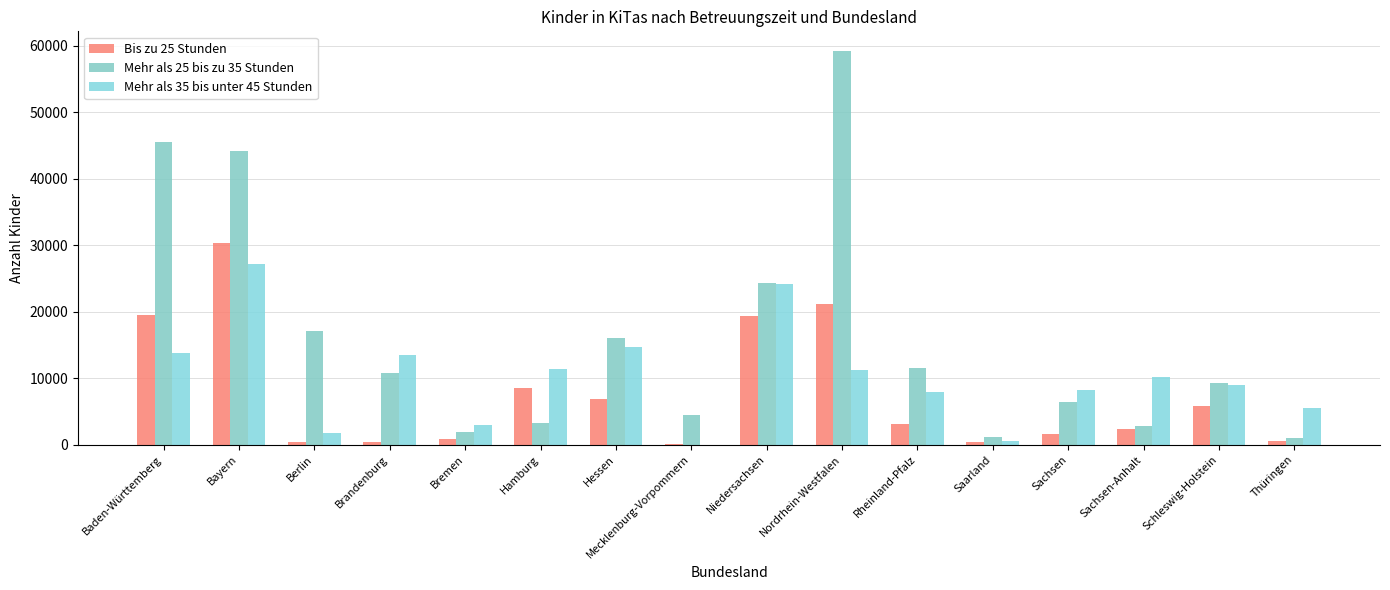

Where does the Bis zu 25 Stunden series first go above 3126?

Baden-Württemberg